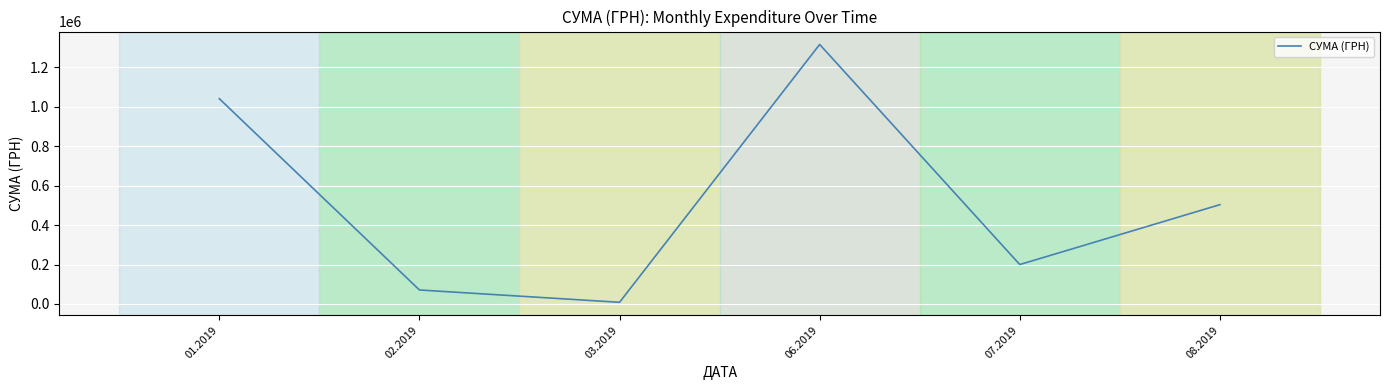

Which has a higher value, 01.2019 or 08.2019?

01.2019